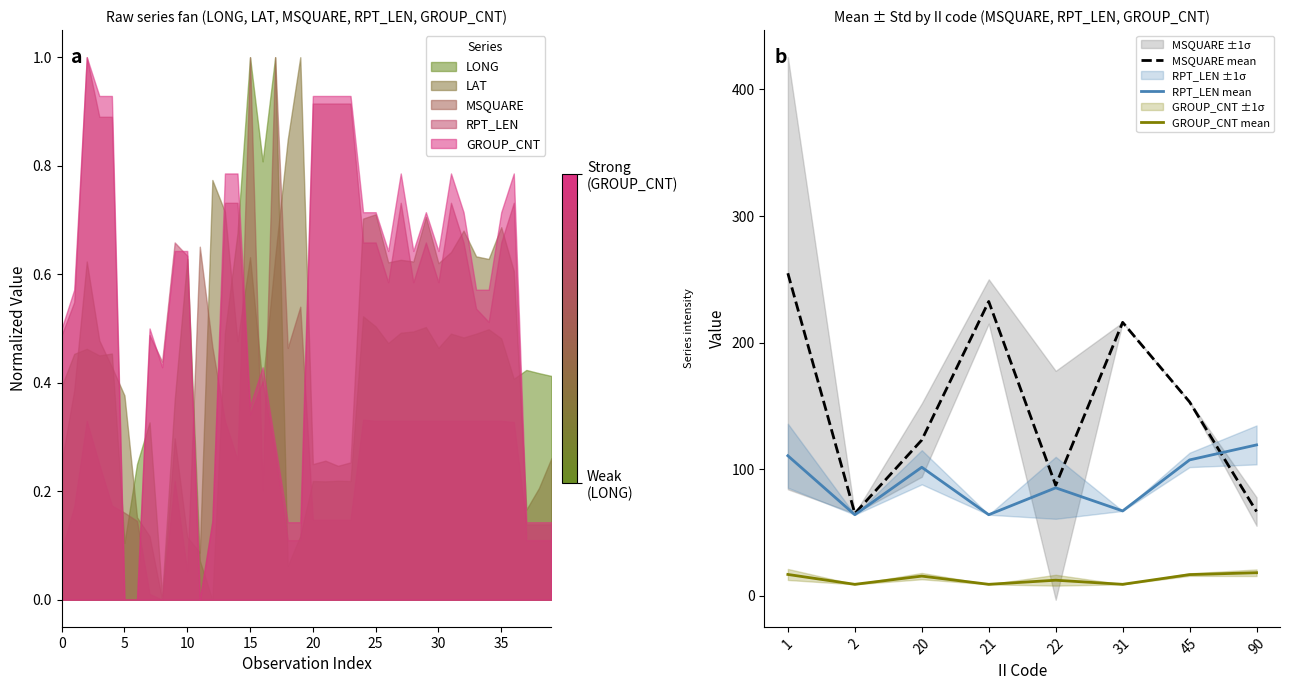

Rank the series by their maximum value, from highest to lowest.

MSQUARE mean, RPT_LEN mean, GROUP_CNT mean